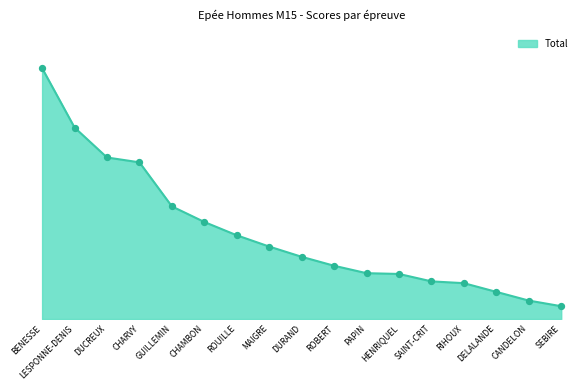

Does the chart have visible grid lines?

No